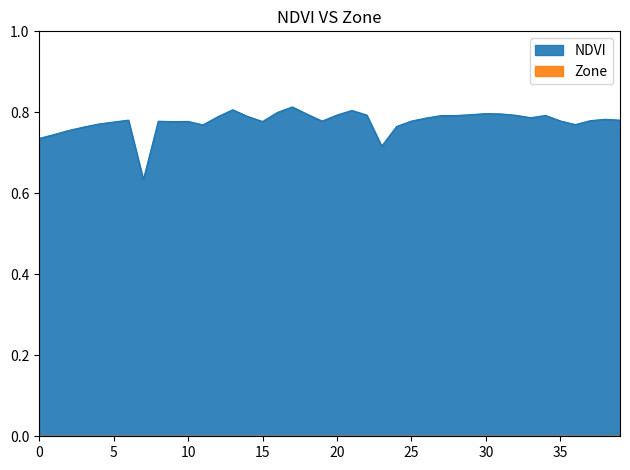

What is the maximum value shown in the chart?

0.8